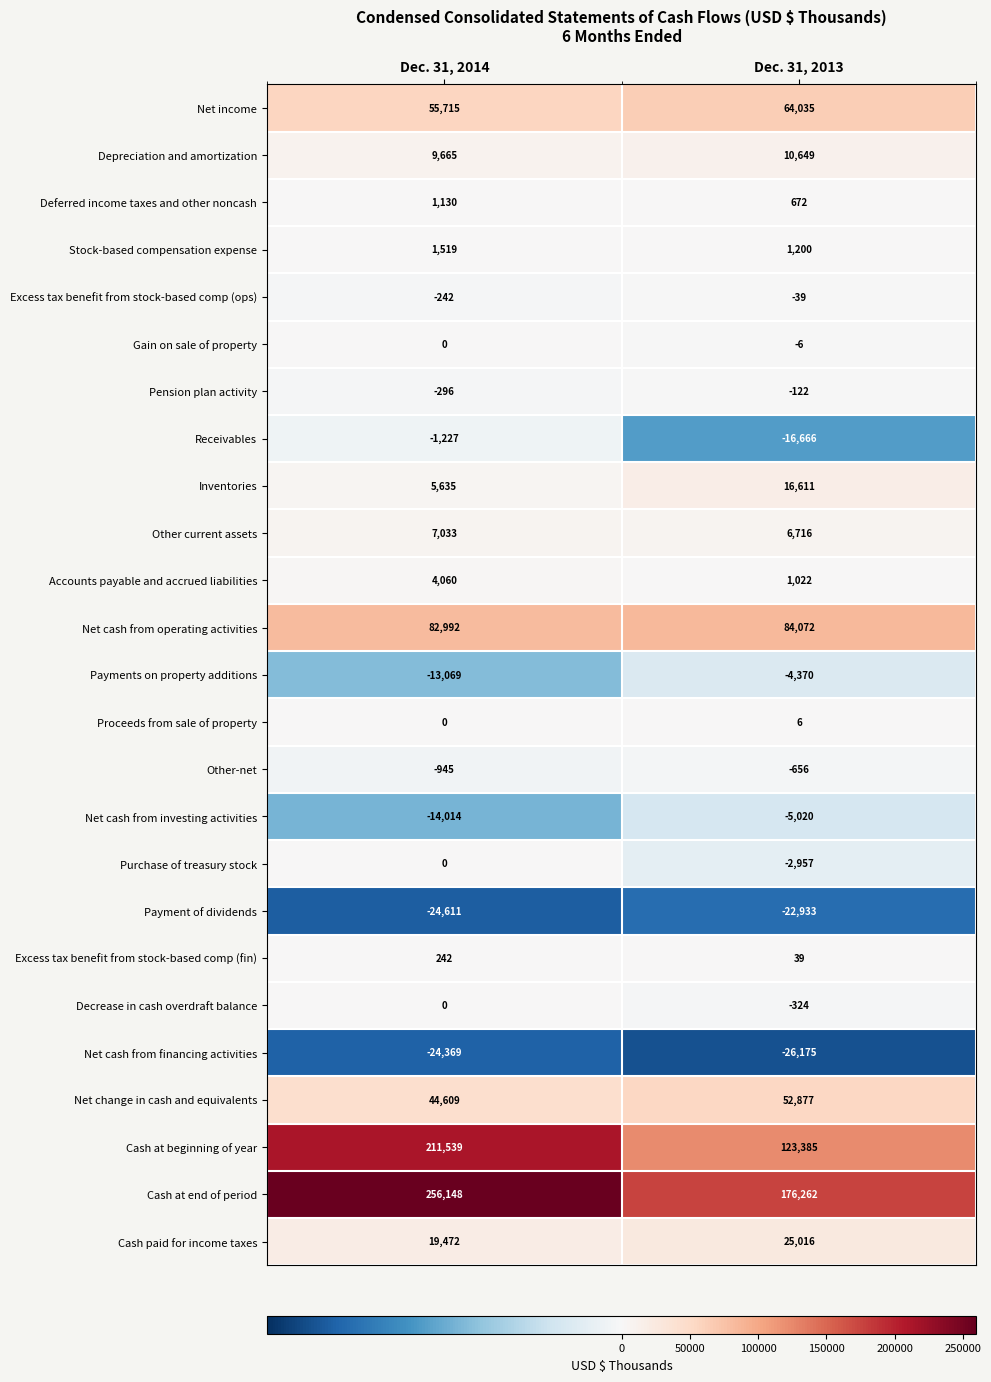

Rank the categories by Payment of dividends value from highest to lowest.

Dec. 31, 2013, Dec. 31, 2014